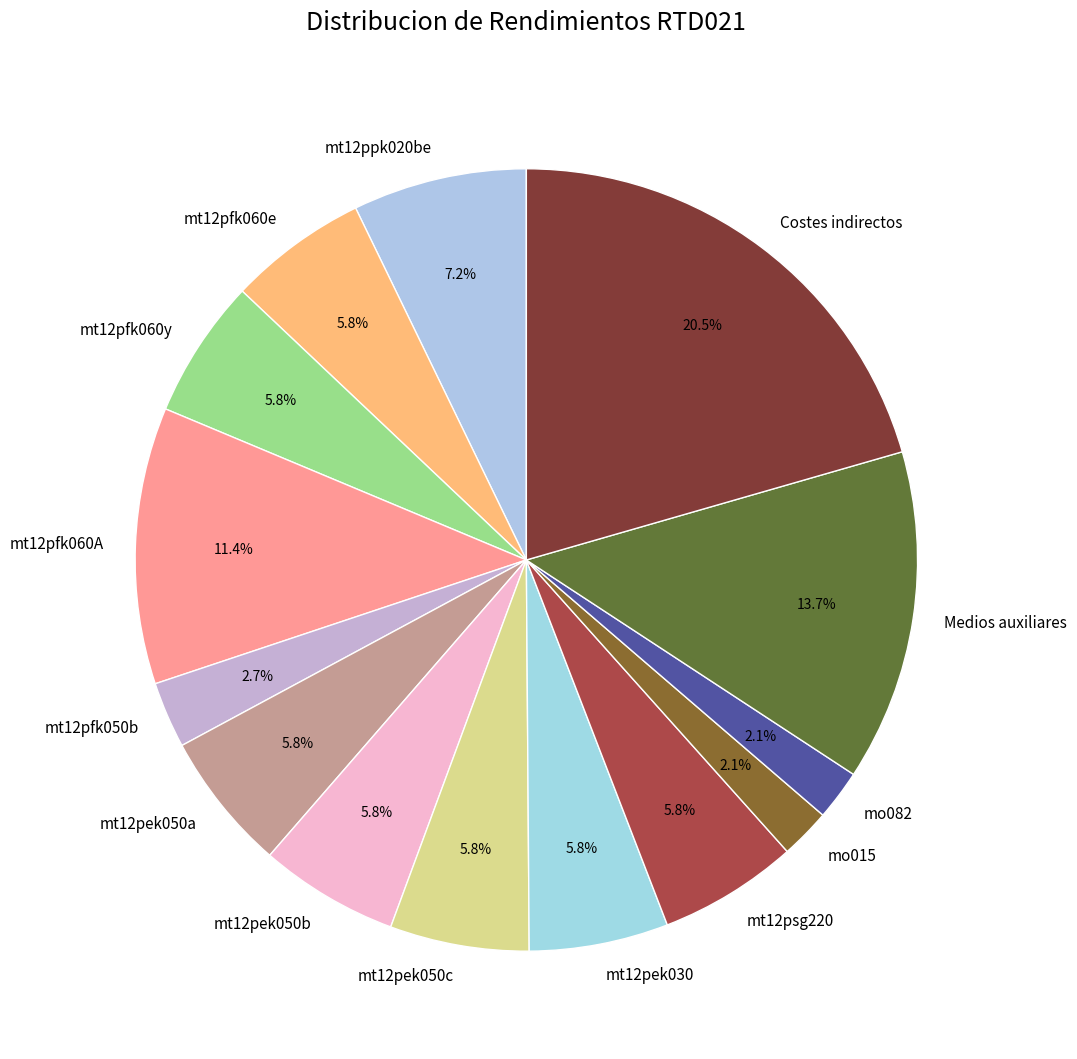

What percentage is NOT represented by mt12pek030?

94.2%